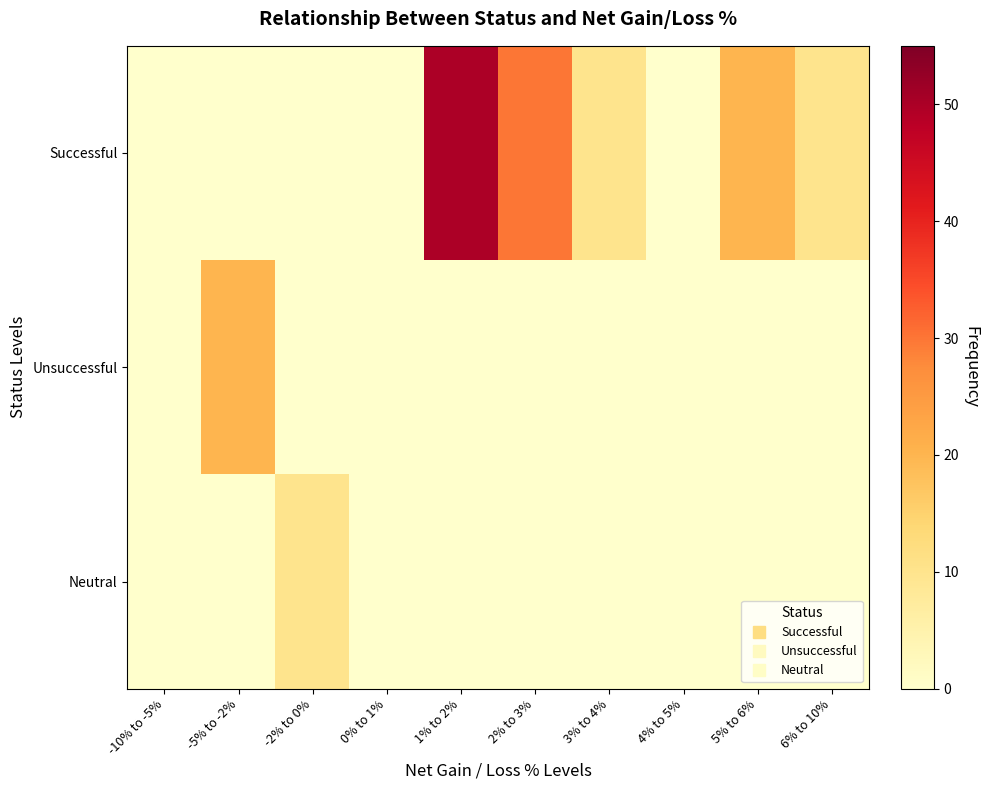

Reading right to left, what are all the values shown in this chart?

Successful: 6% to 10%=10	5% to 6%=20	4% to 5%=0	3% to 4%=10	2% to 3%=30	1% to 2%=50	0% to 1%=0	-2% to 0%=0	-5% to -2%=0	-10% to -5%=0
Unsuccessful: 6% to 10%=0	5% to 6%=0	4% to 5%=0	3% to 4%=0	2% to 3%=0	1% to 2%=0	0% to 1%=0	-2% to 0%=0	-5% to -2%=20	-10% to -5%=0
Neutral: 6% to 10%=0	5% to 6%=0	4% to 5%=0	3% to 4%=0	2% to 3%=0	1% to 2%=0	0% to 1%=0	-2% to 0%=10	-5% to -2%=0	-10% to -5%=0